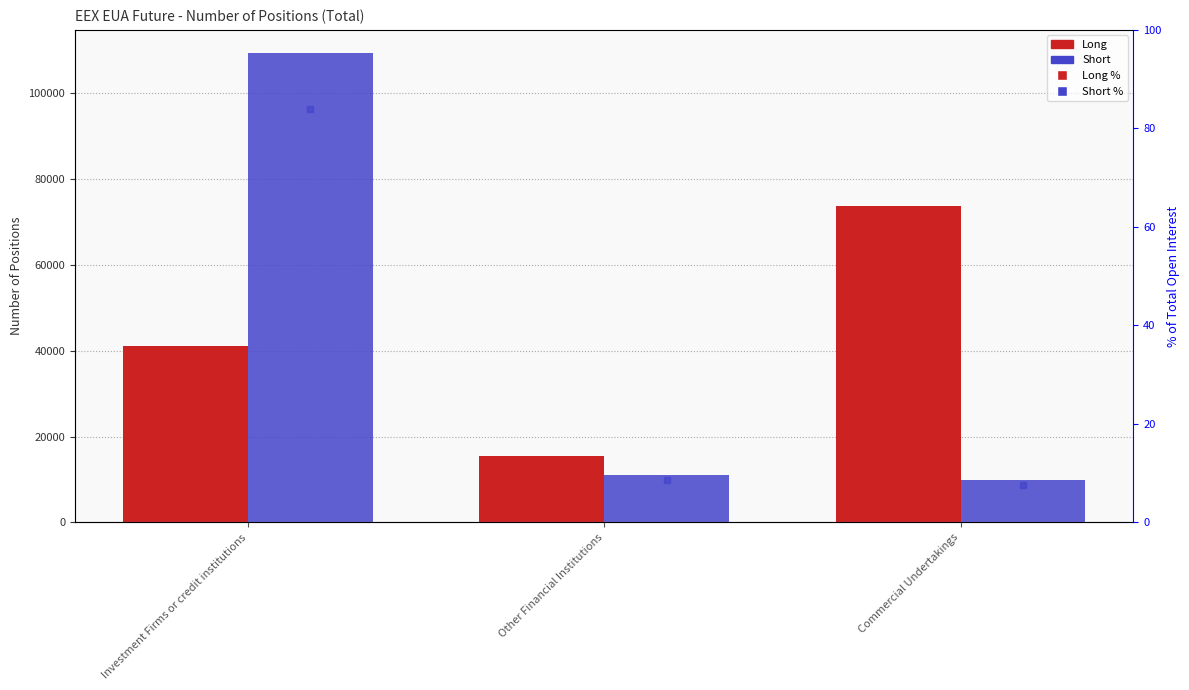

Rank the series at Other Financial Institutions from lowest to highest value.

Short %, Long %, Short, Long